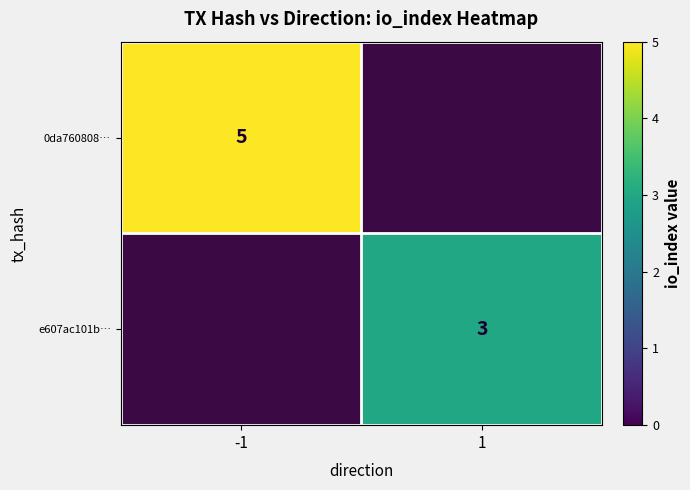

Is it true that e607ac101b… equals 3 at 1?

True